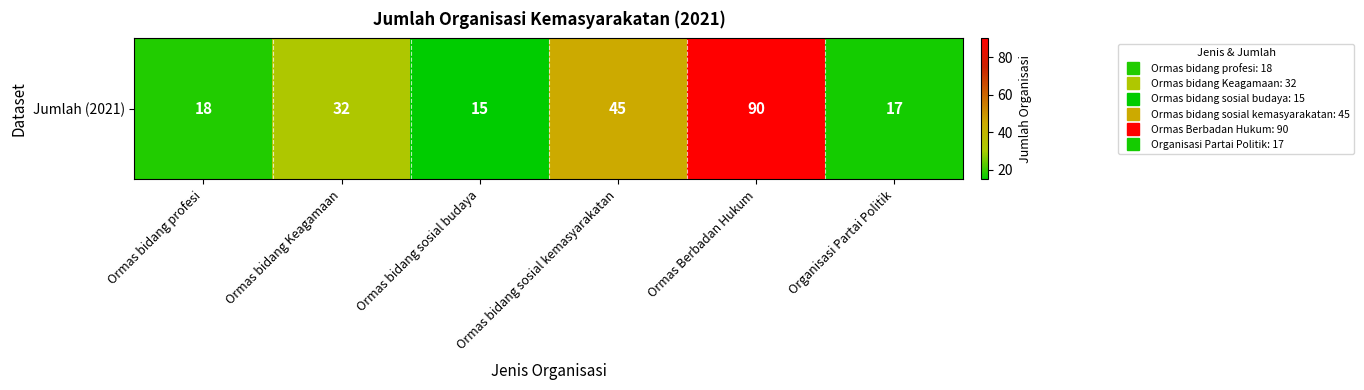

What is the greatest value displayed?

90